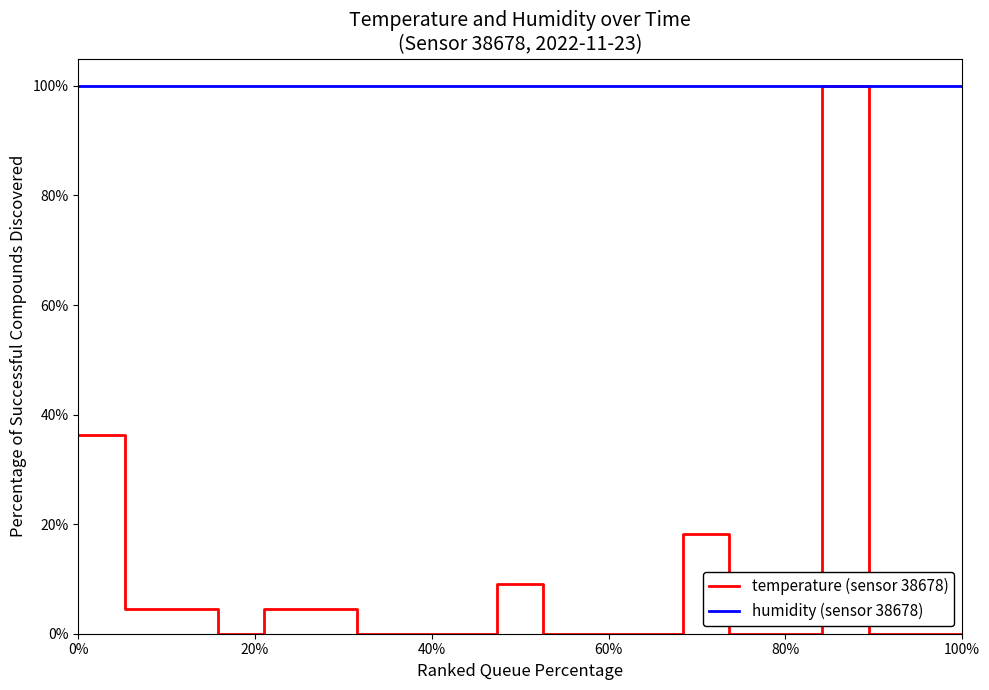

Which series has the largest total across all categories?

humidity (sensor 38678)